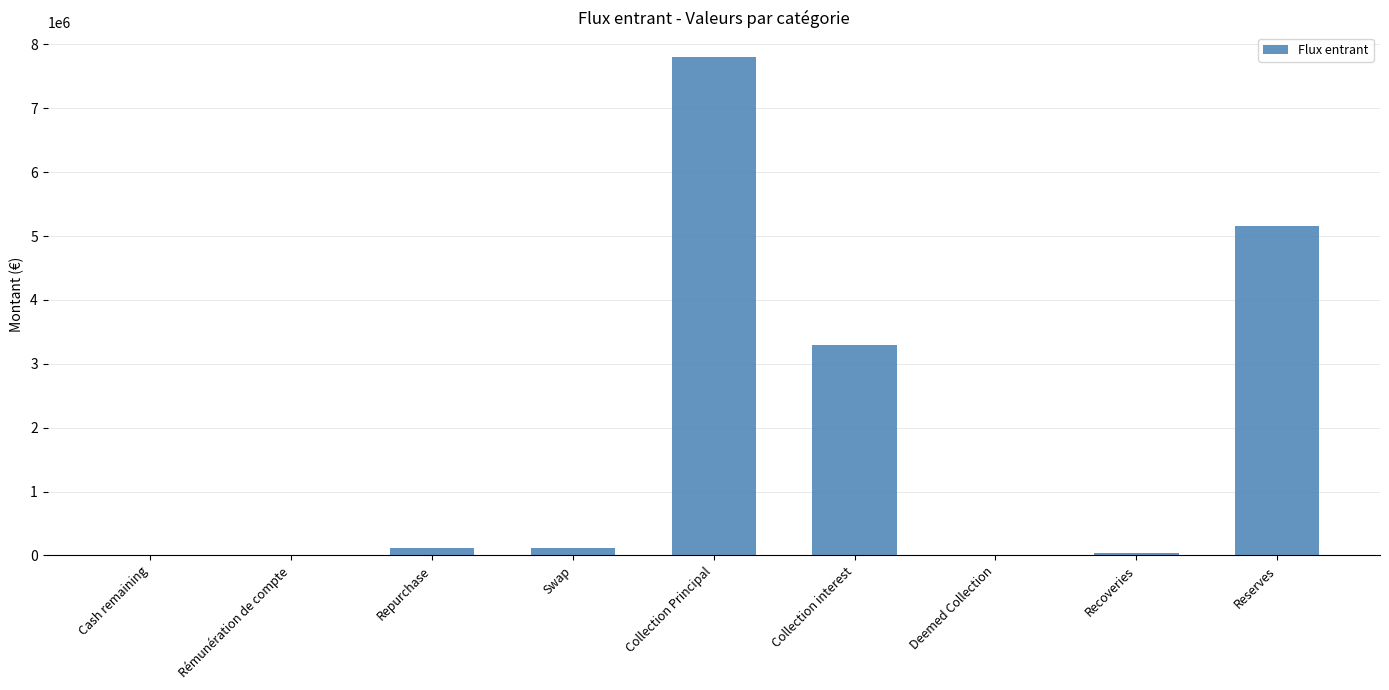

How many data points are above 113771?

5